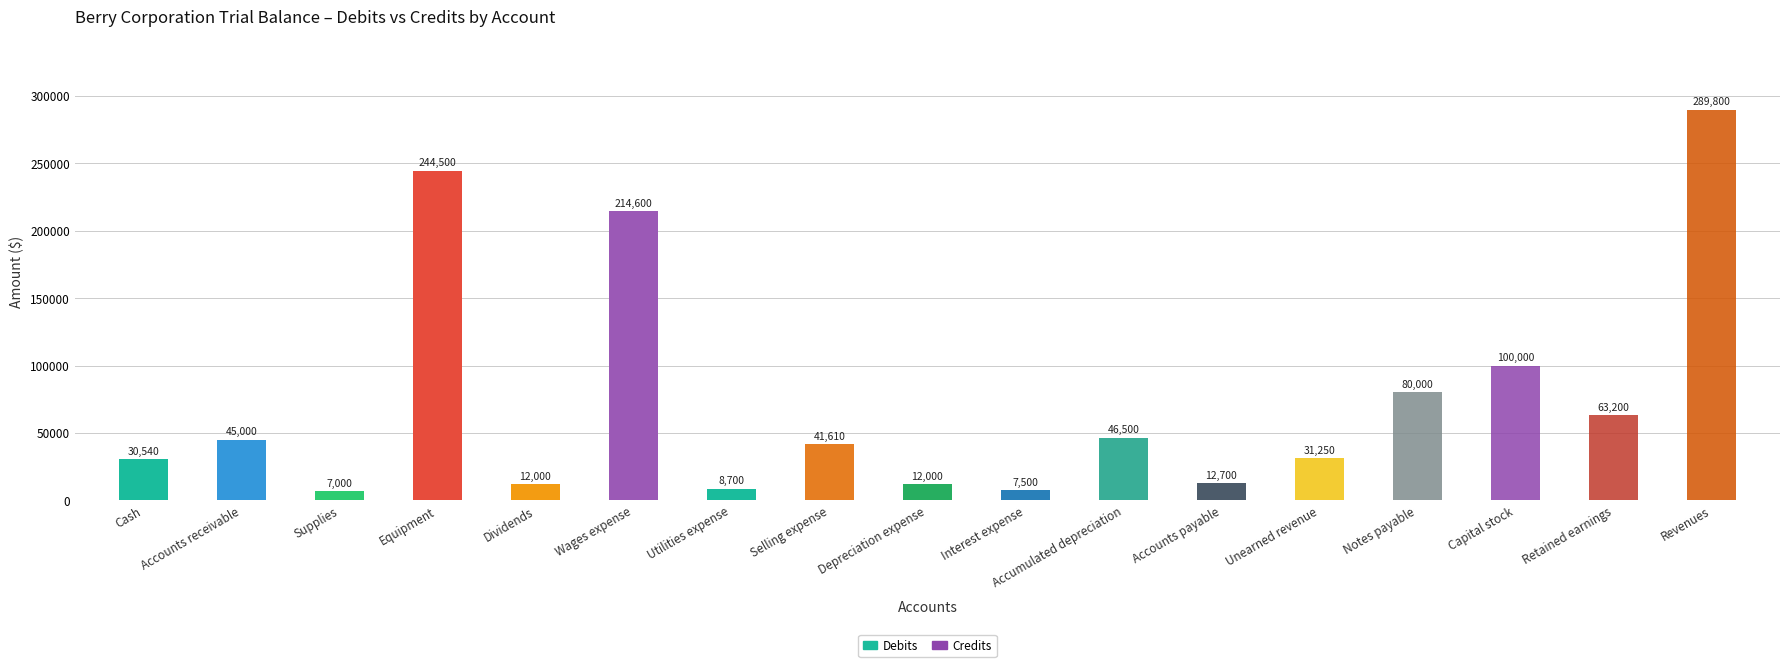

Are the bars horizontal?

No